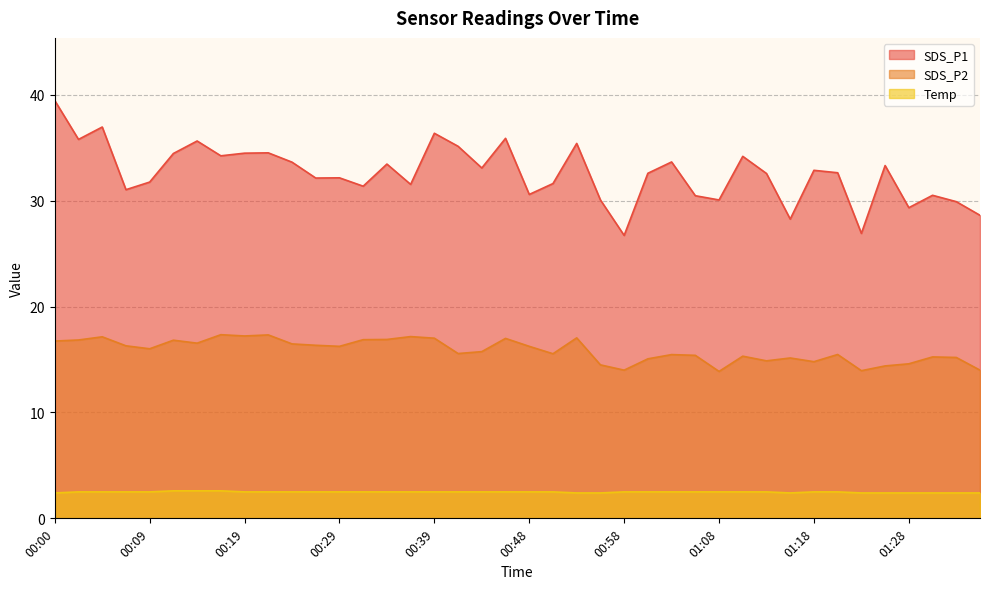

What position from the right is 00:17?

33